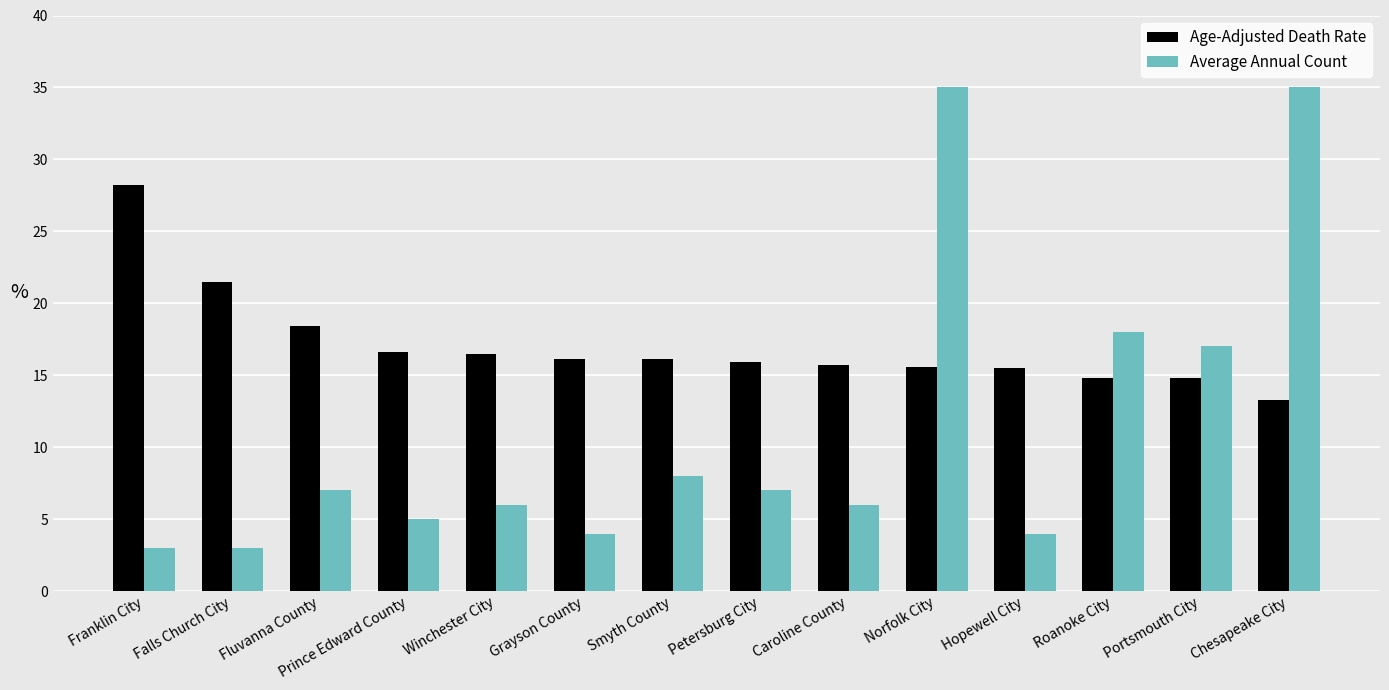

Which series has the widest spread of values?

Average Annual Count